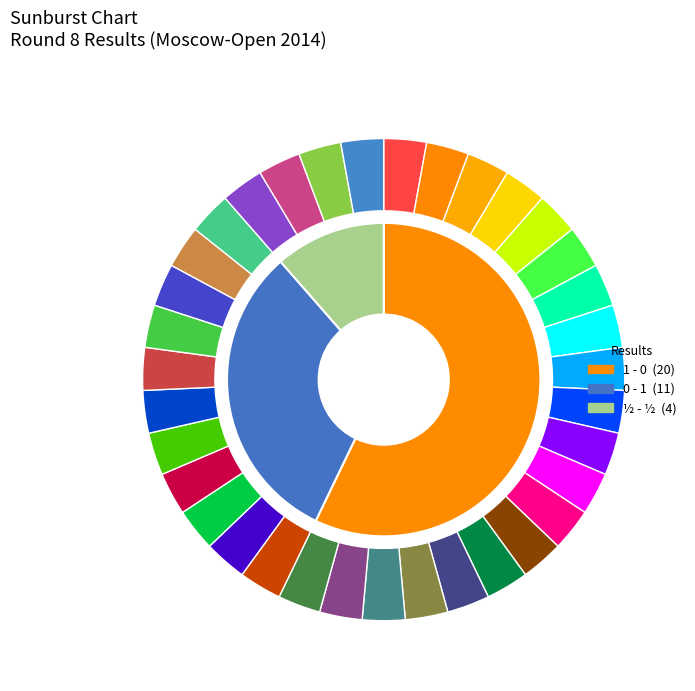

Does ½ - ½ represent more than half of the total?

No